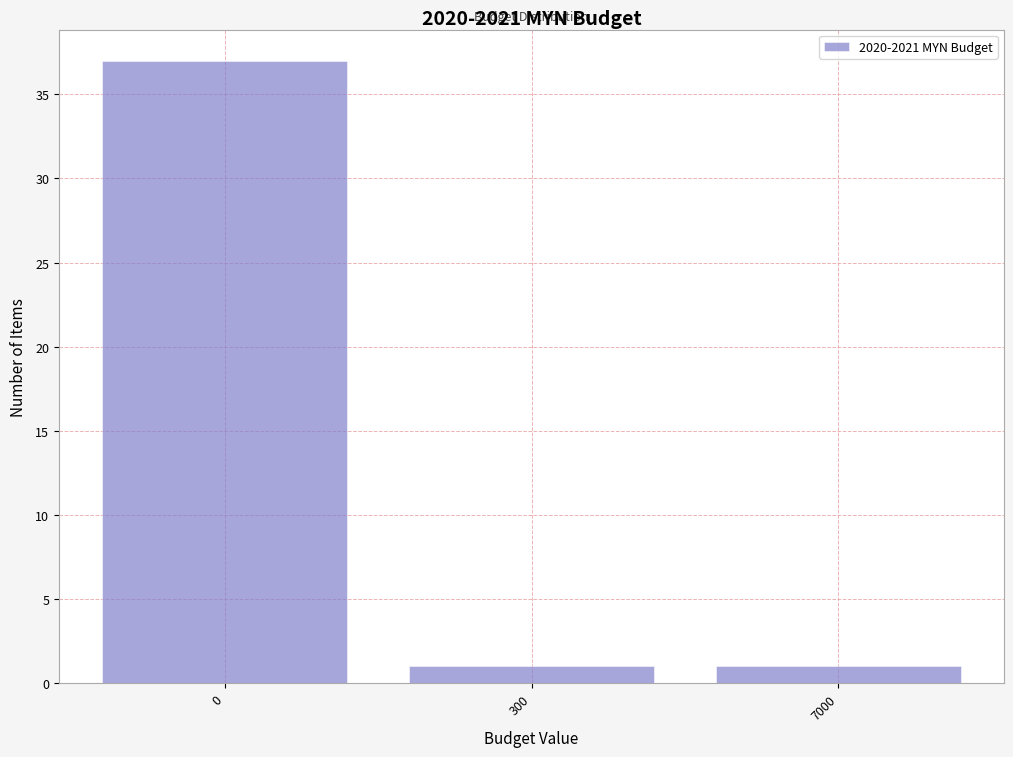

Reading left to right, transcribe all the data shown in this chart.

37	1	1